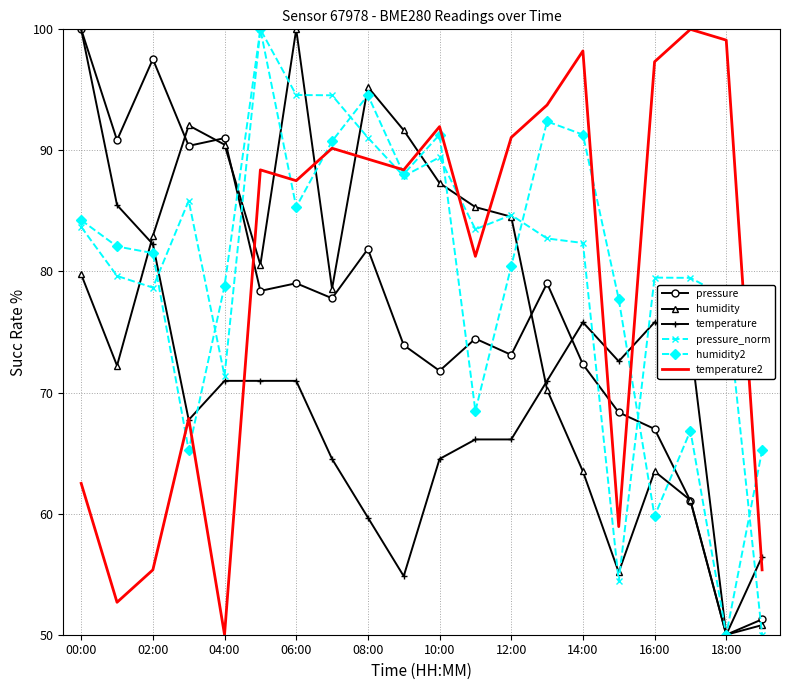

At how many categories does at least one series exceed 62?

20